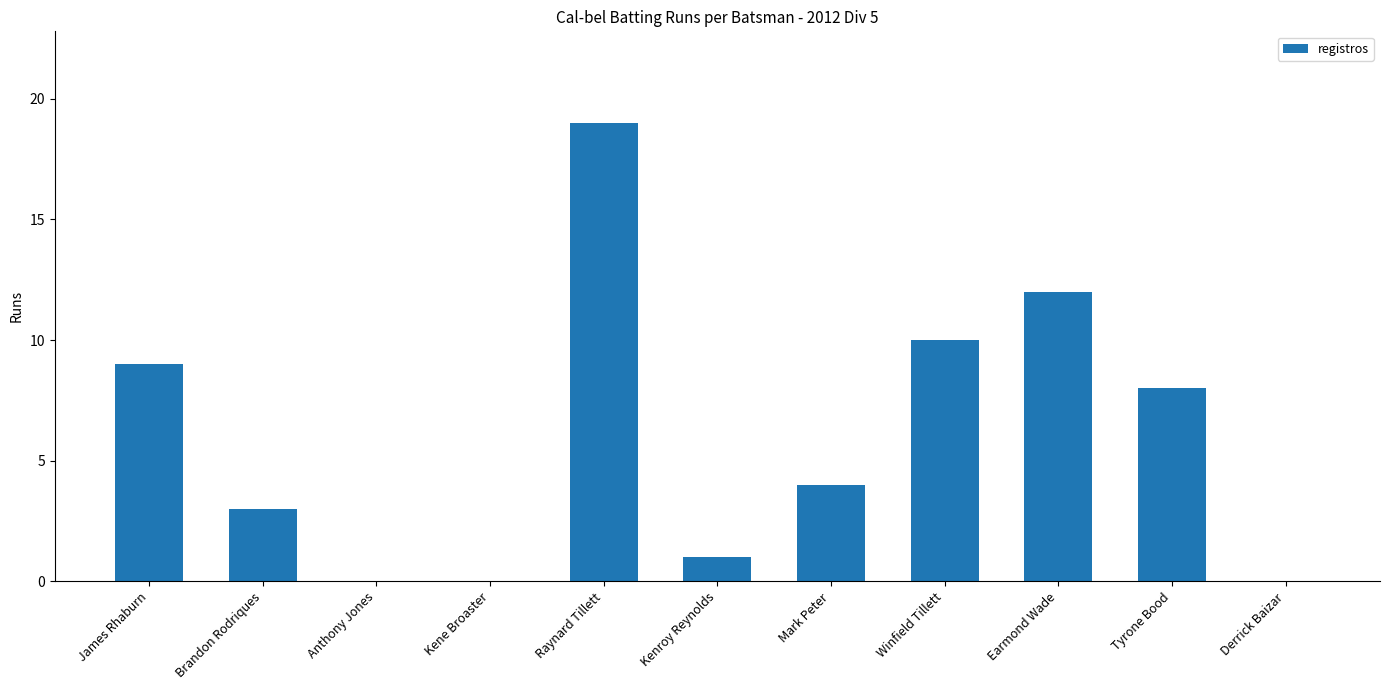

How many data points does each series have?

11